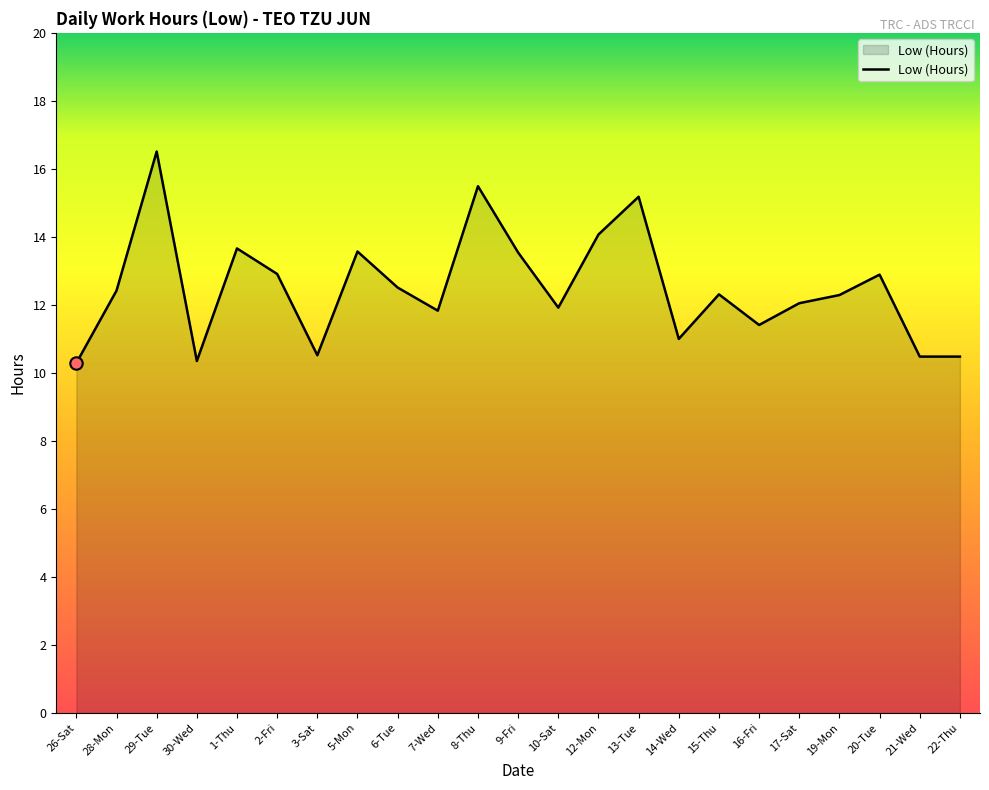

What is the ratio of the value at 30-Wed to the value at 13-Tue?

0.7